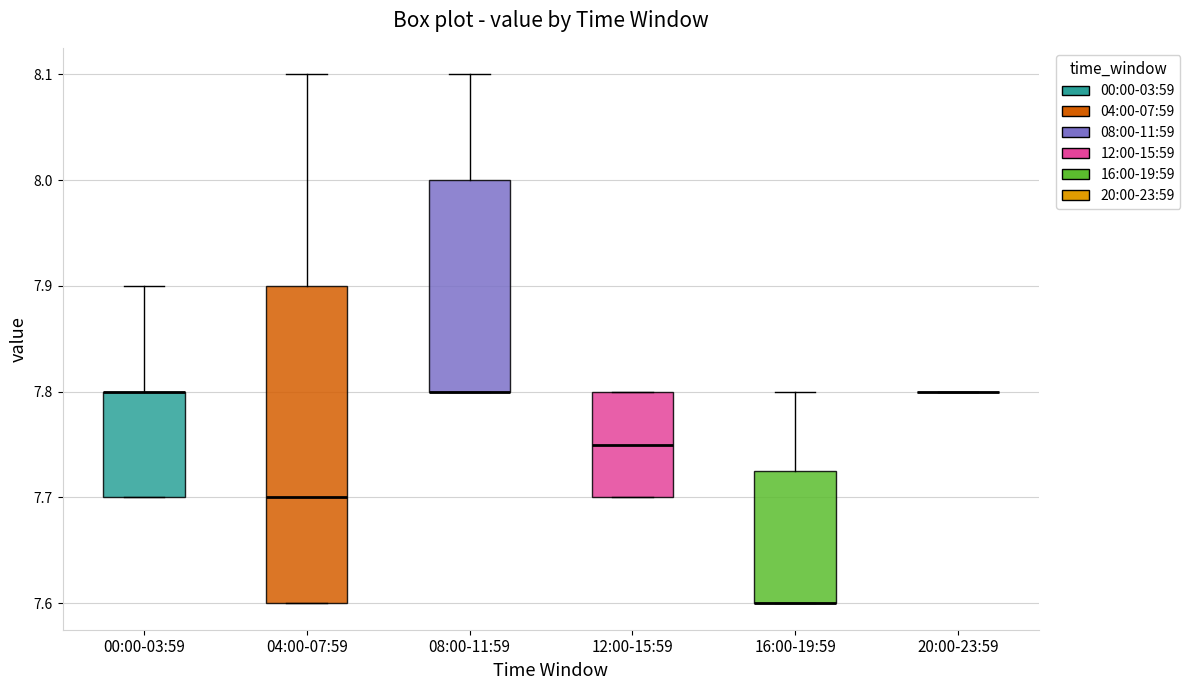

Reading left to right, read every box against the y-axis: the position of its median line, the range the box covers, and the ends of its whiskers. The values are not printed on the chart, so give them approximately, as read against the axis.

00:00-03:59: median 7.80 (drawn on the box's upper edge), box 7.70 to 7.80, whiskers 7.70 to 7.90
04:00-07:59: median 7.70, box 7.60 to 7.90, whiskers 7.60 to 8.10
08:00-11:59: median 7.80 (drawn on the box's lower edge), box 7.80 to 8.00, whiskers 7.80 to 8.10
12:00-15:59: median 7.75, box 7.70 to 7.80, whiskers 7.70 to 7.80
16:00-19:59: median 7.60 (drawn on the box's lower edge), box 7.60 to 7.73, whiskers 7.60 to 7.80
20:00-23:59: box collapsed to a line at 7.80, whiskers 7.80 to 7.80